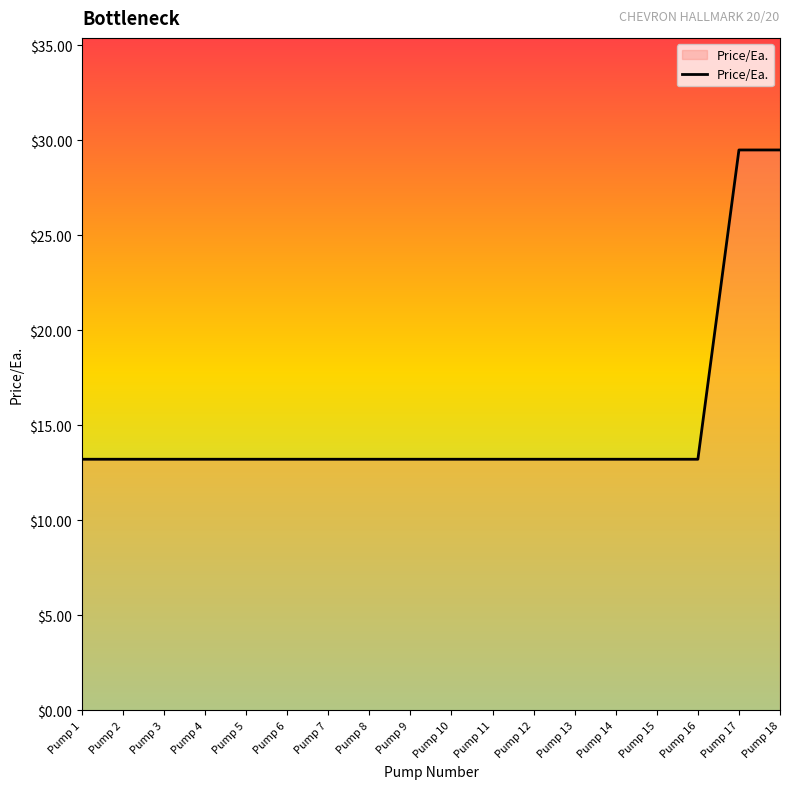

What is the ratio of the value at Pump 1 to the value at Pump 16?

1.0